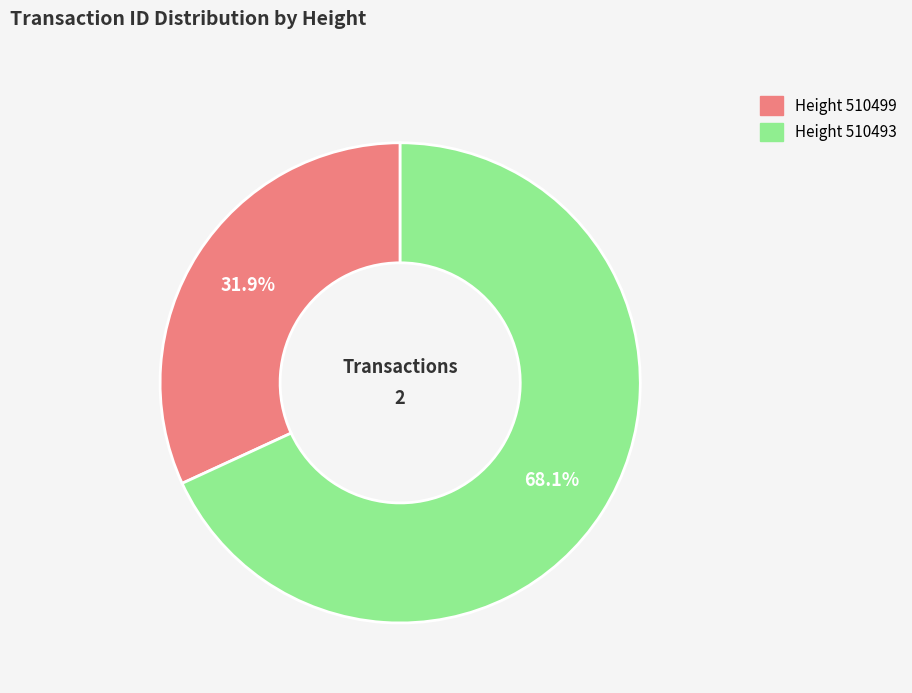

Is there a majority slice in this chart?

Yes